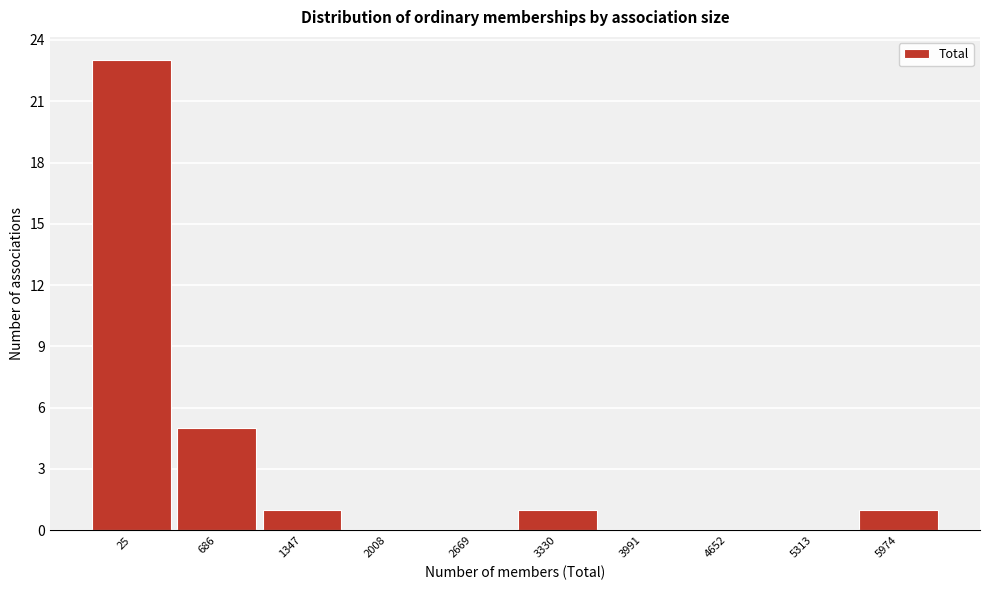

Reading right to left, list all the values displayed in this chart.

5974=1	5313=0	4652=0	3991=0	3330=1	2669=0	2008=0	1347=1	686=5	25=23